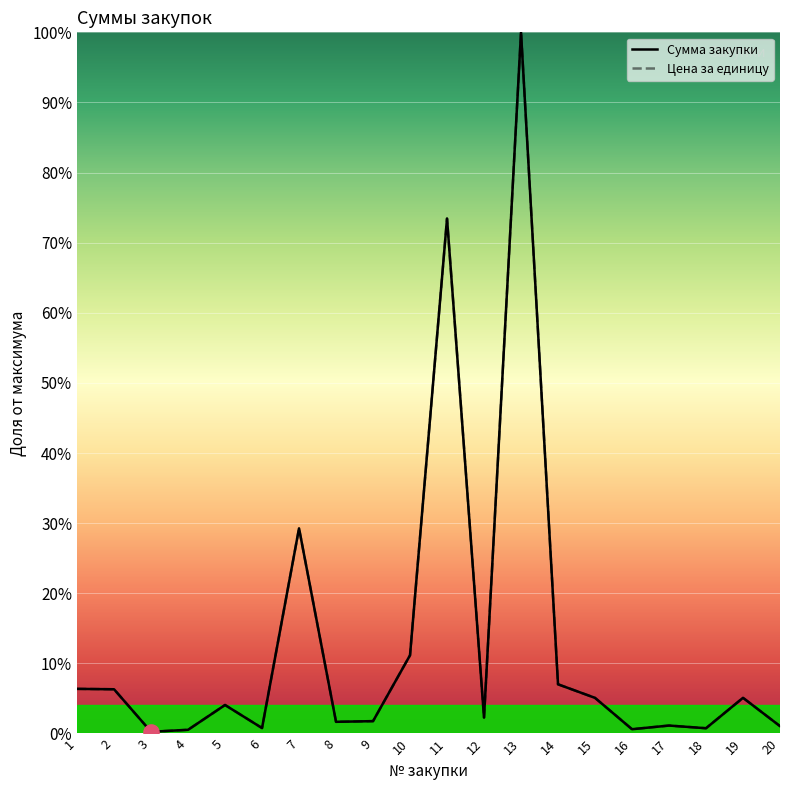

What is the total value across all series at 1?

12.7